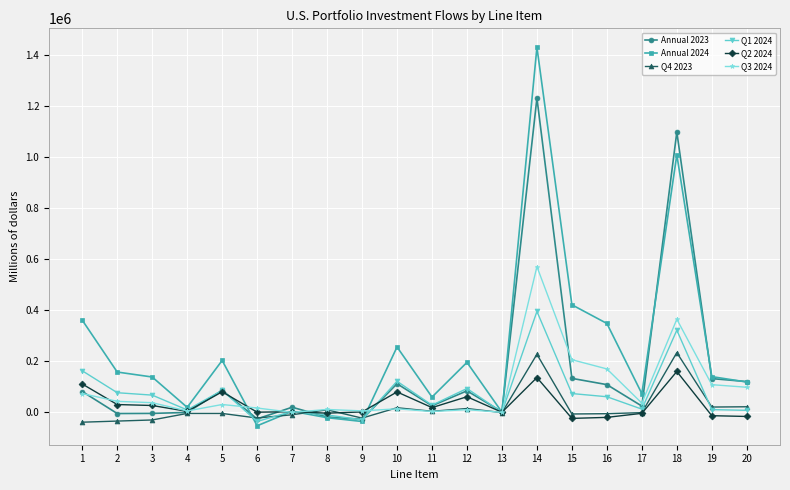

What is the difference between the maximum and second lowest values in the Q2 2024 series?

179744